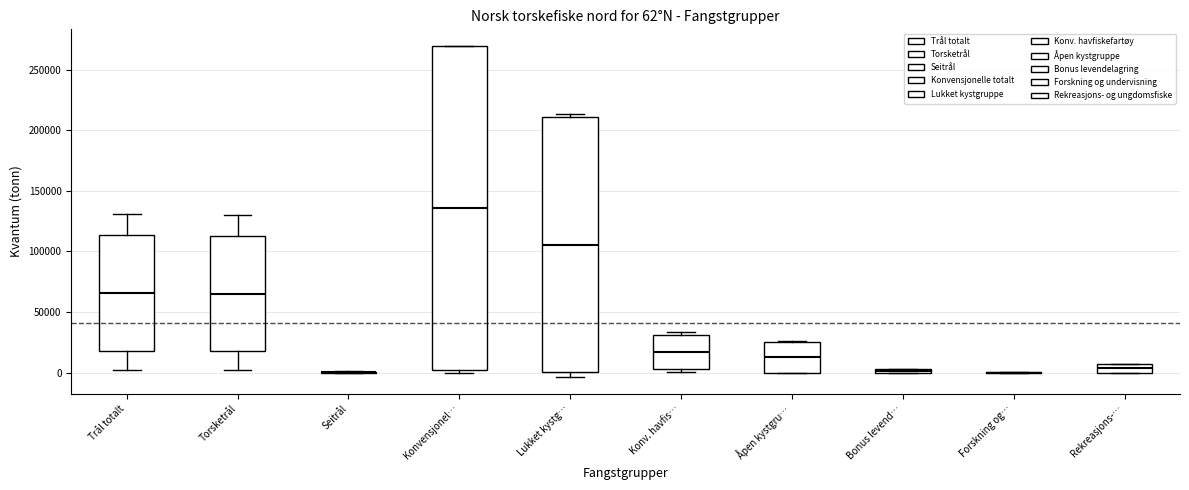

Which box is the tallest, from its lower edge to its upper edge?

Konvensjonel…